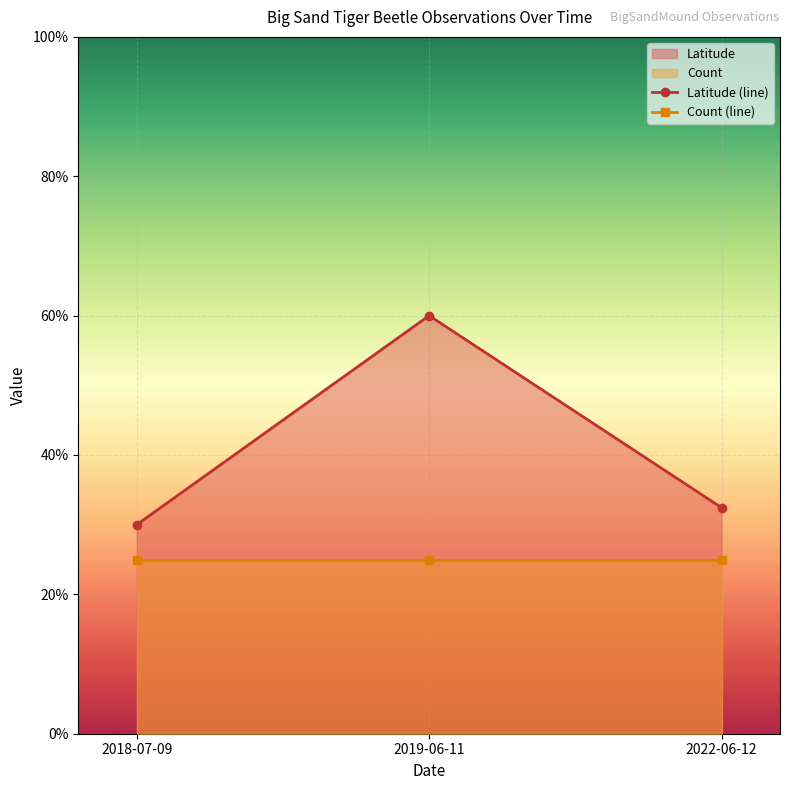

Which series has the largest total across all categories?

Latitude (line)